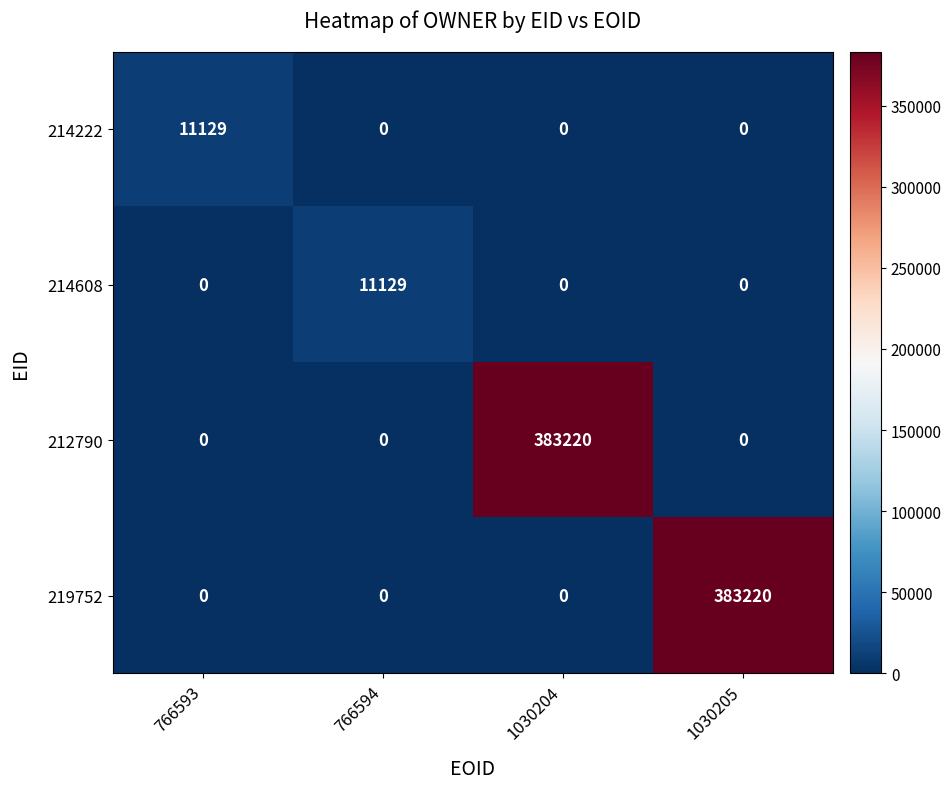

What is the difference between the highest and lowest values at 1030204?

383220